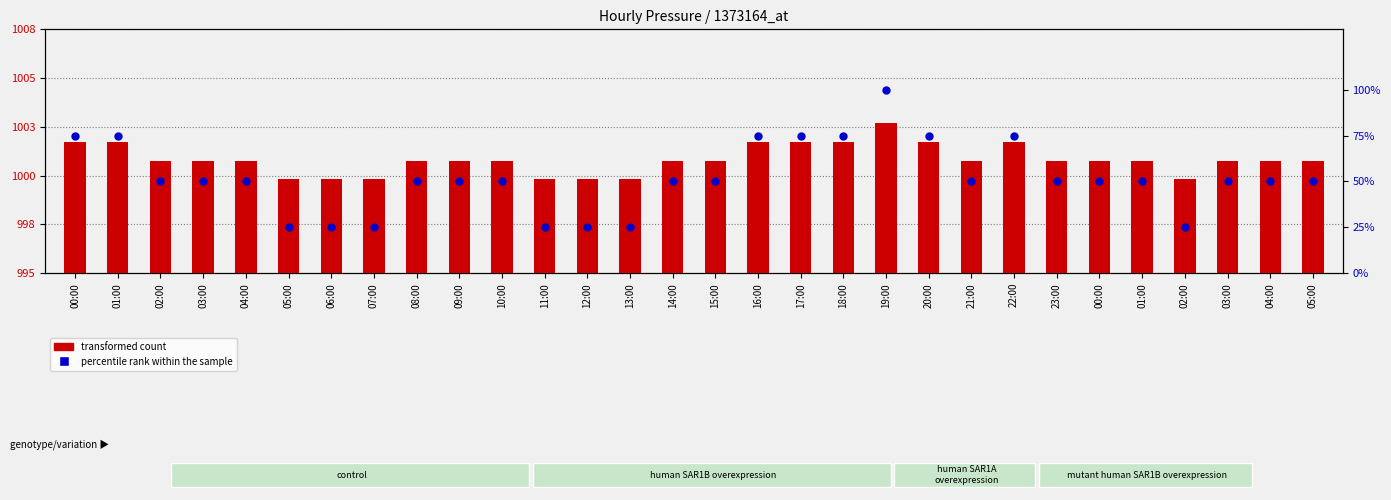

At how many categories does at least one series exceed 543?

30